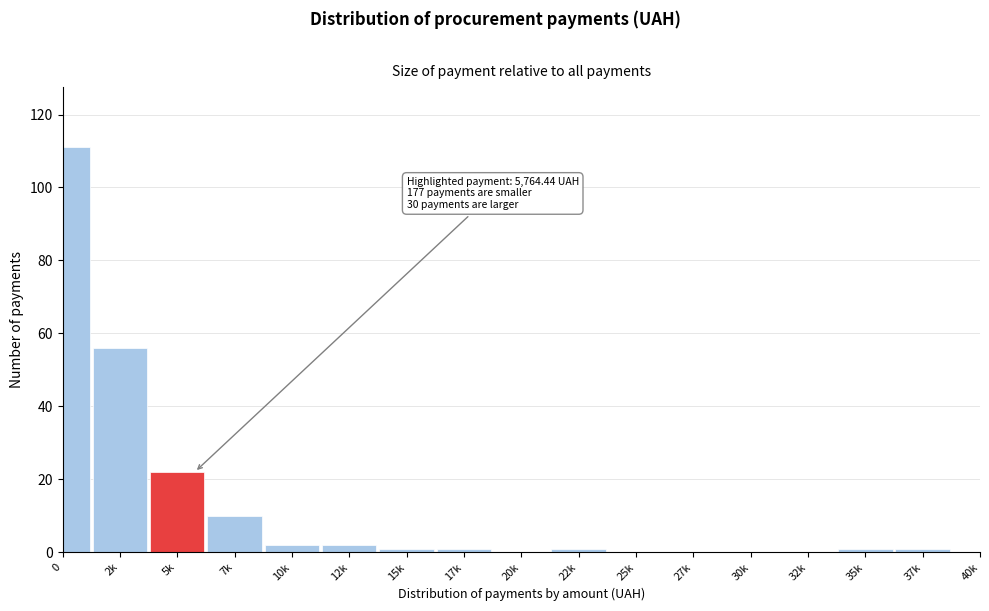

Reading left to right, list all the values displayed in this chart.

0=111	2k=56	5k=22	7k=10	10k=2	12k=2	15k=1	17k=1	20k=0	22k=1	25k=0	27k=0	30k=0	32k=0	35k=1	37k=1